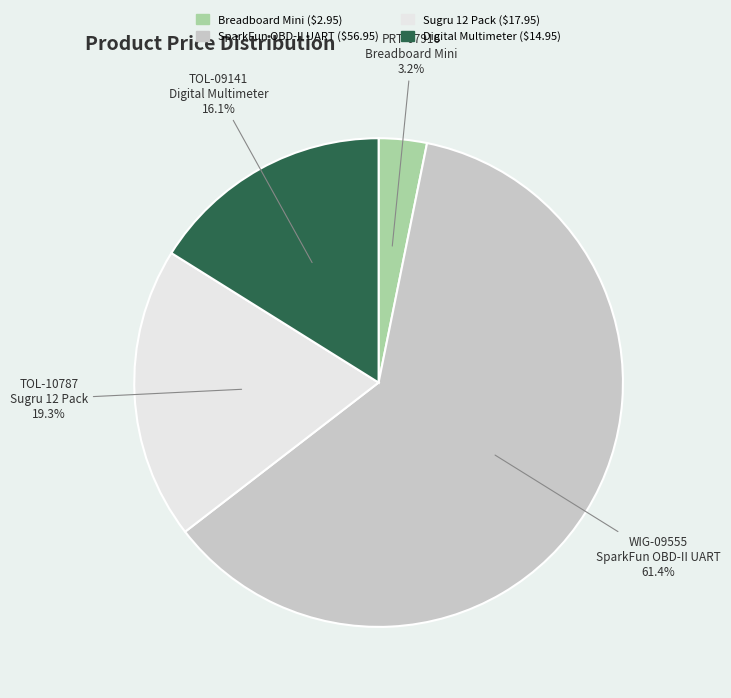

Combined, do TOL-09141 and PRT-07916 account for over 50%?

No